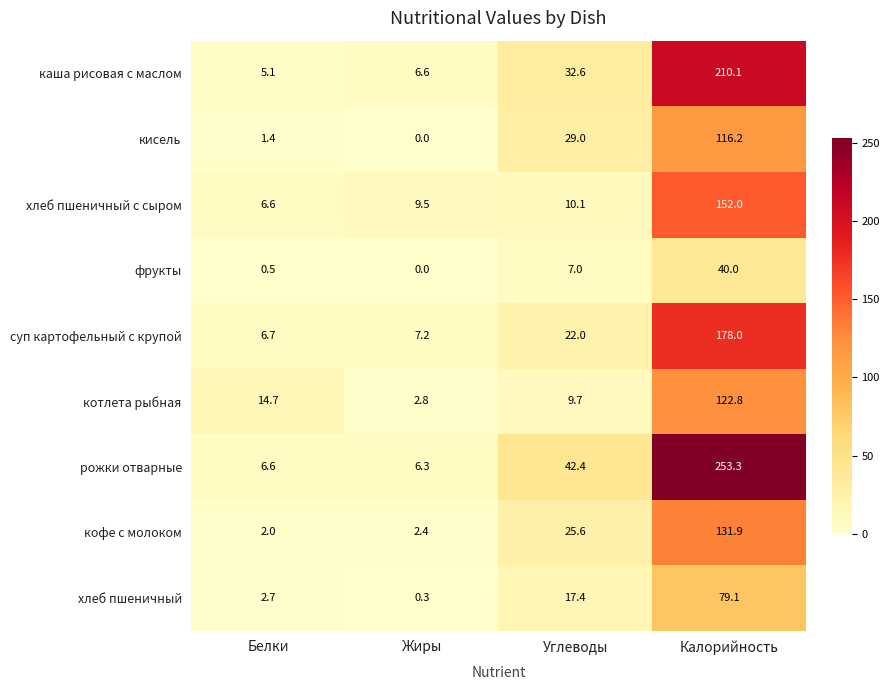

What is the total value across all series at Жиры?

35.1